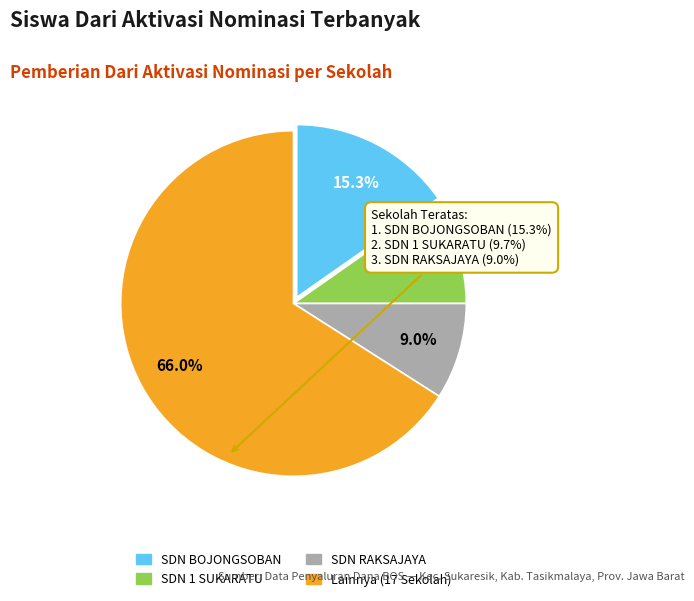

Does any single category account for the majority?

Yes